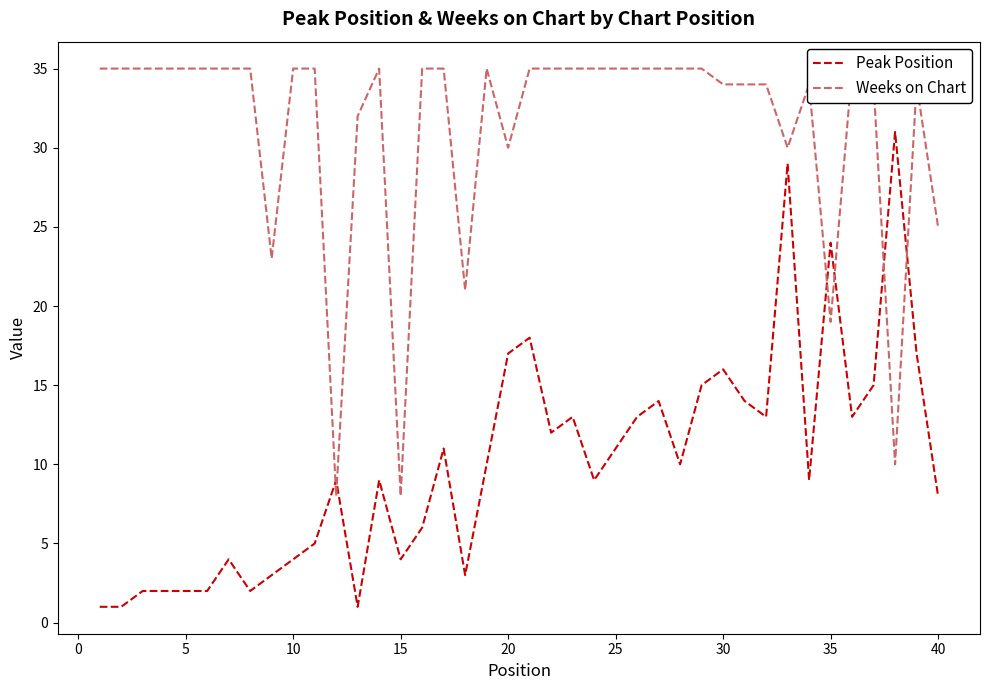

At how many categories does at least one series exceed 18?

38